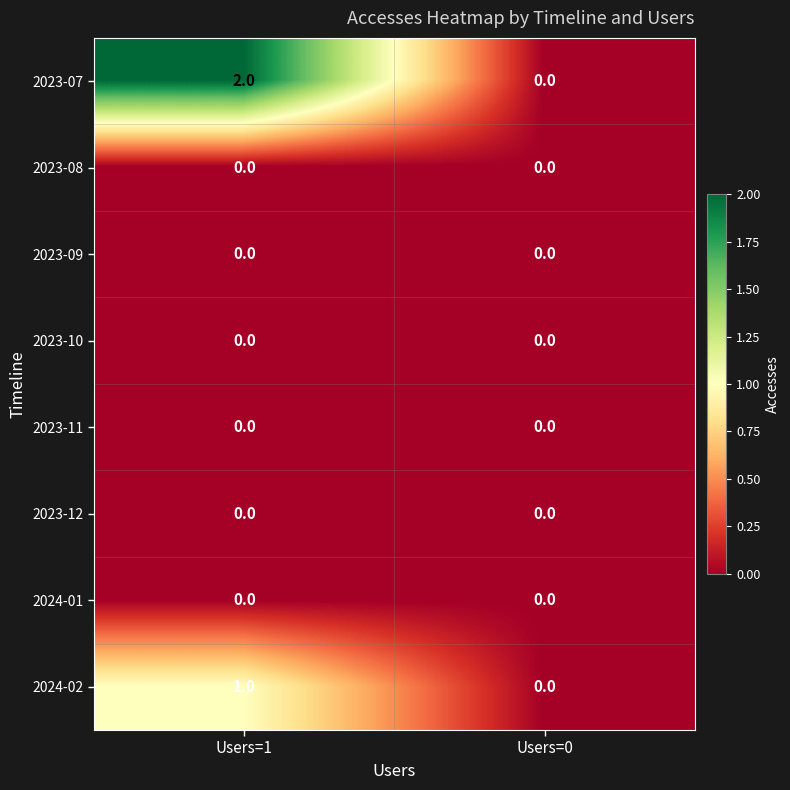

Which series has the largest total across all categories?

2023-07